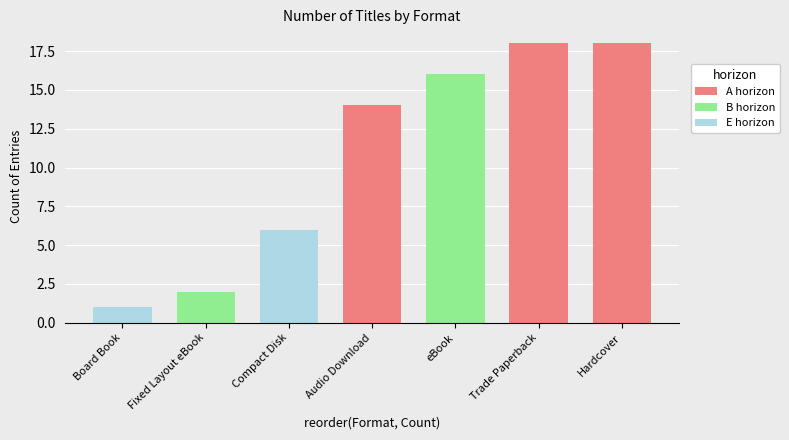

Reading left to right, transcribe all the data shown in this chart.

1	2	6	14	16	18	18